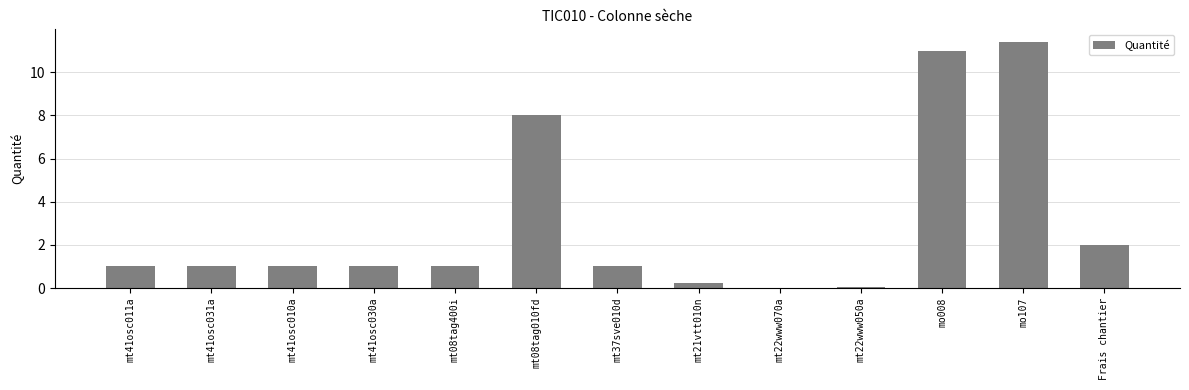

The value at mt41osc031a is 1.0. True or false?

True